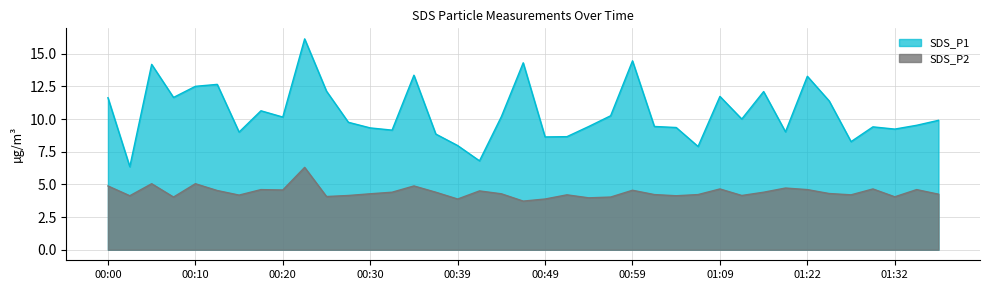

Between 00:22 and 01:09, which is larger?

00:22